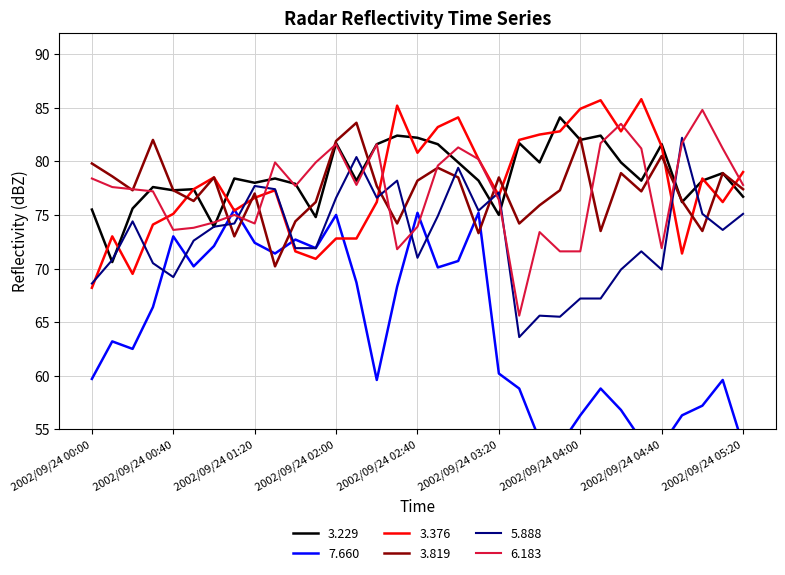

What position from the right is 2002/09/24 05:10?

2